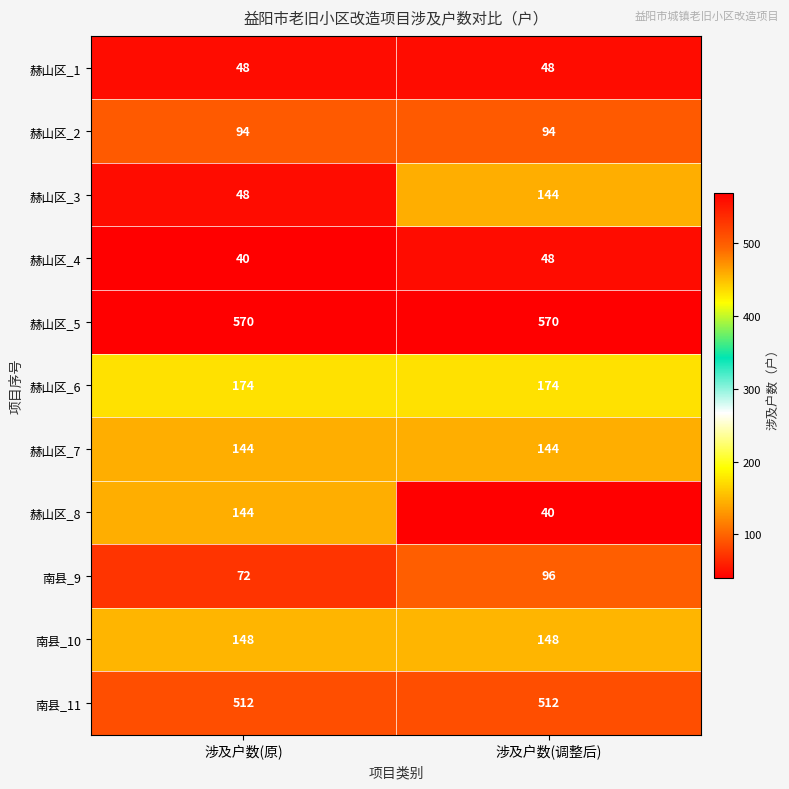

What is the difference between the 赫山区_8 values at 涉及户数(原) and 涉及户数(调整后)?

104